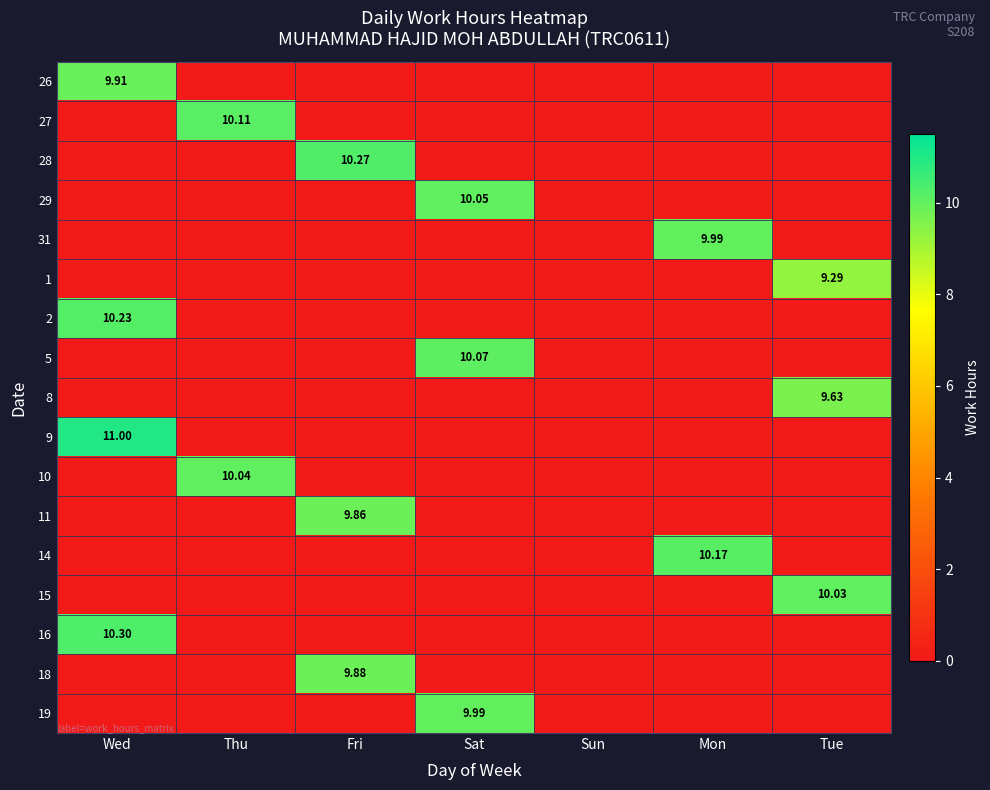

The value of 18 at Fri is 9.9. True or false?

True